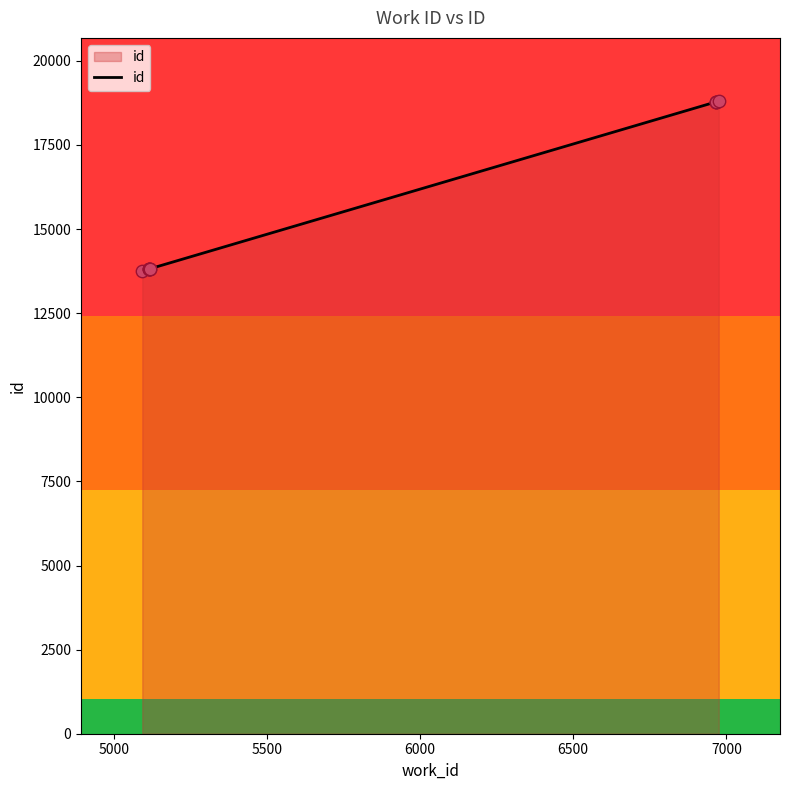

What is the ratio of the value at 7000 to the value at 5500?

1.0